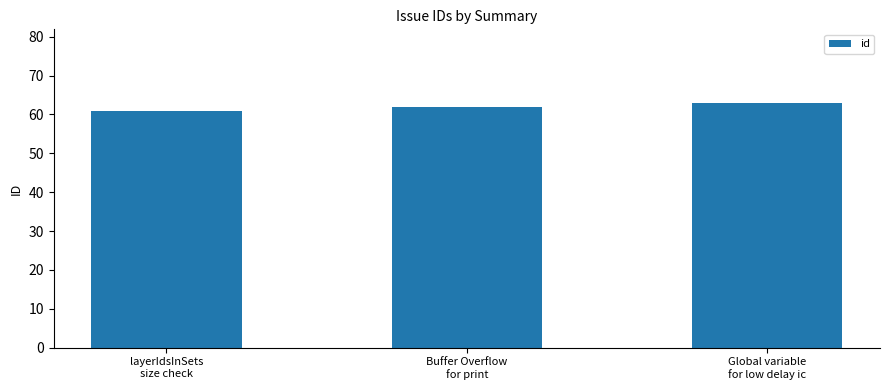

How many bars are there in total?

3